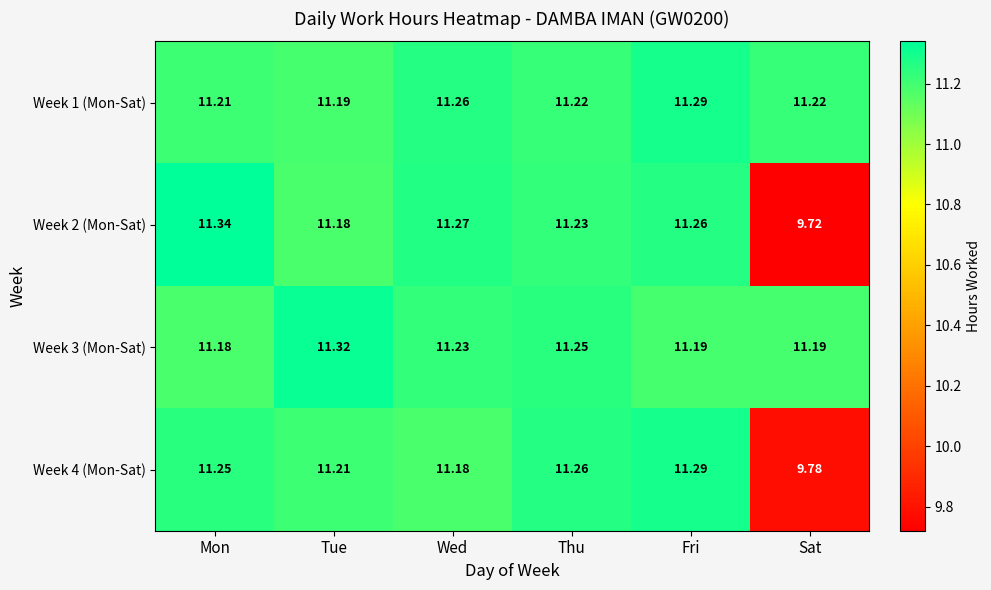

Which series has the largest total across all categories?

Week 1 (Mon-Sat)